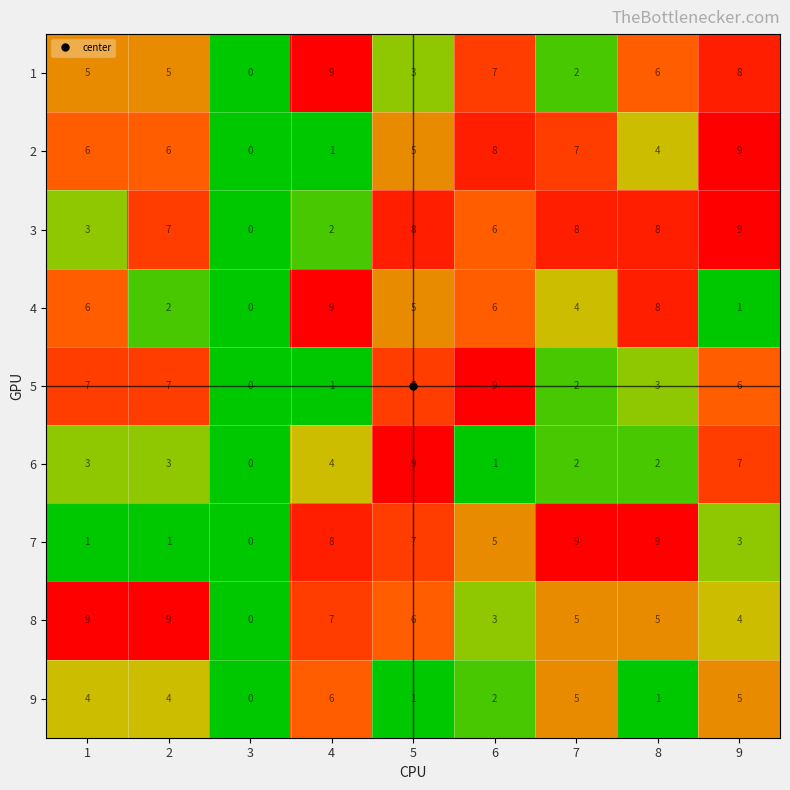

Which category has the lowest value in the 4 series?

3